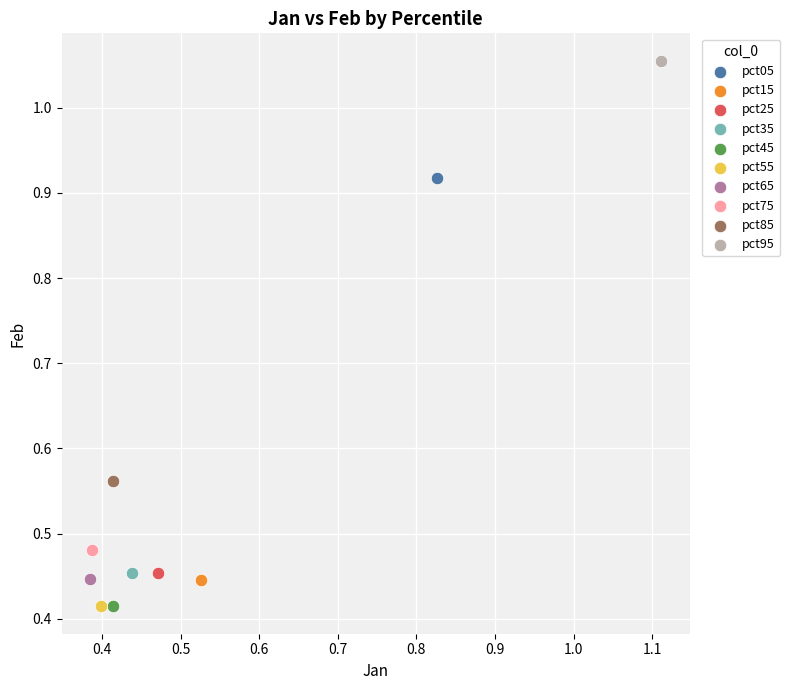

What are all the series names shown in the legend?

pct05, pct15, pct25, pct35, pct45, pct55, pct65, pct75, pct85, pct95